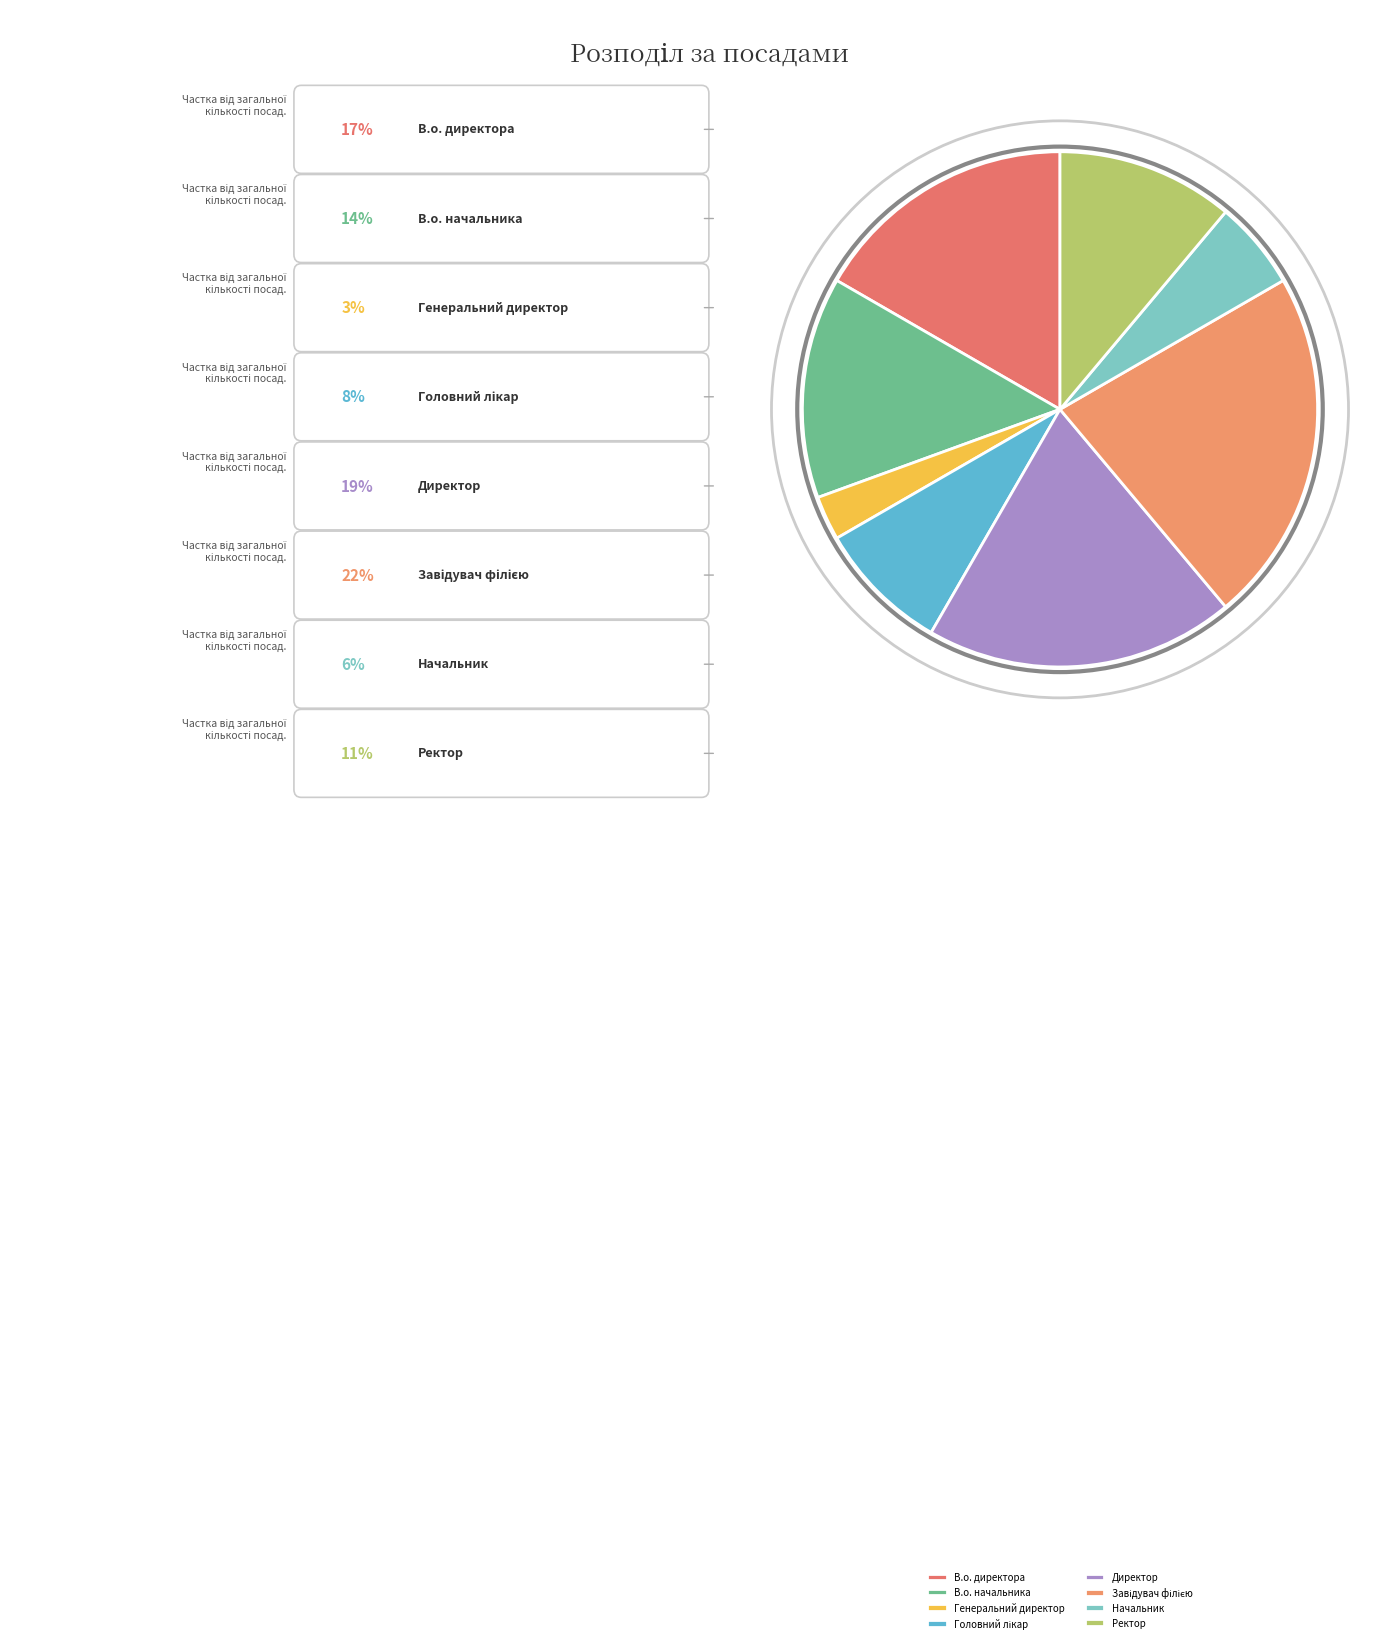

Which has a higher value, Генеральний директор or Головний лікар?

Головний лікар